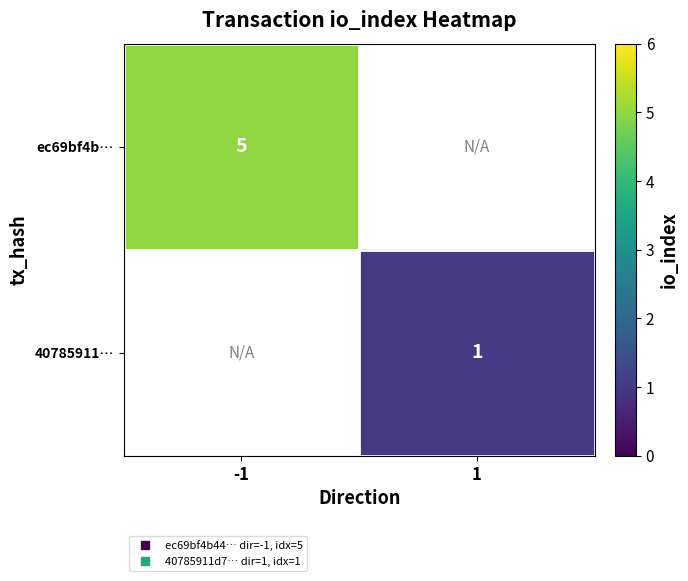

Which category has the lowest value across all series?

1